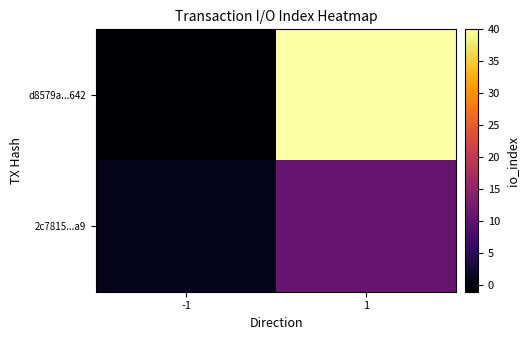

How many categories are shown in the chart?

2